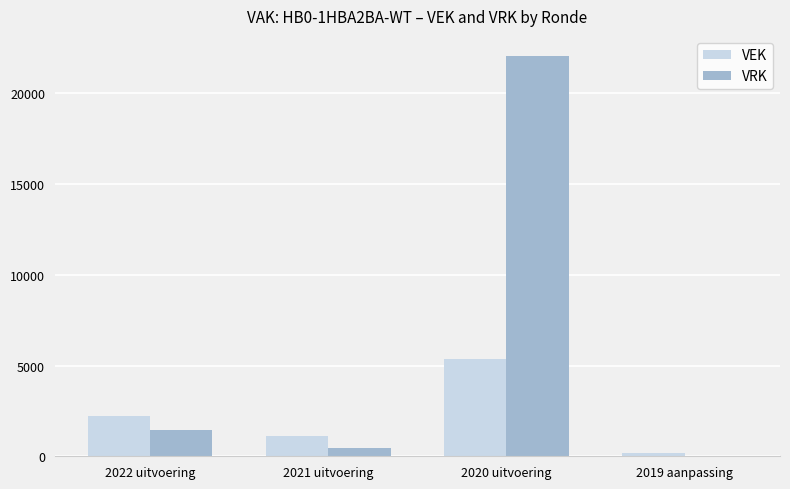

Reading left to right, what are all the values shown in this chart?

VEK: 2239	1141	5372	190
VRK: 1423	473	22067	0